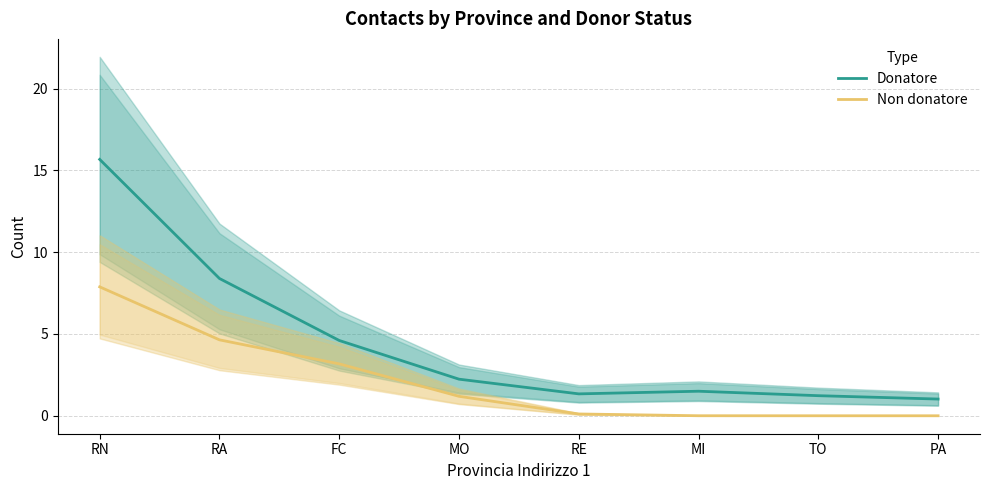

What is the difference between the highest and lowest values at RE?

1.2